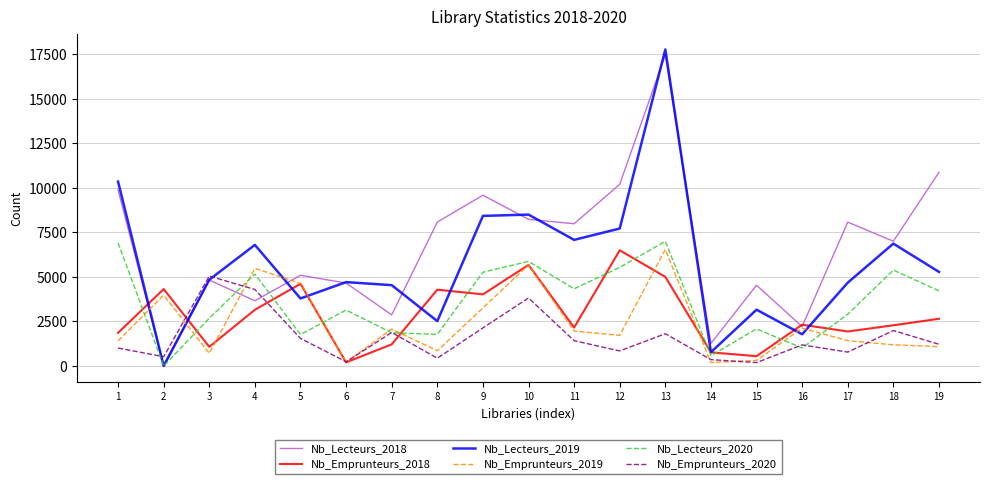

Which series changed the most between 14 and 17?

Nb_Lecteurs_2018